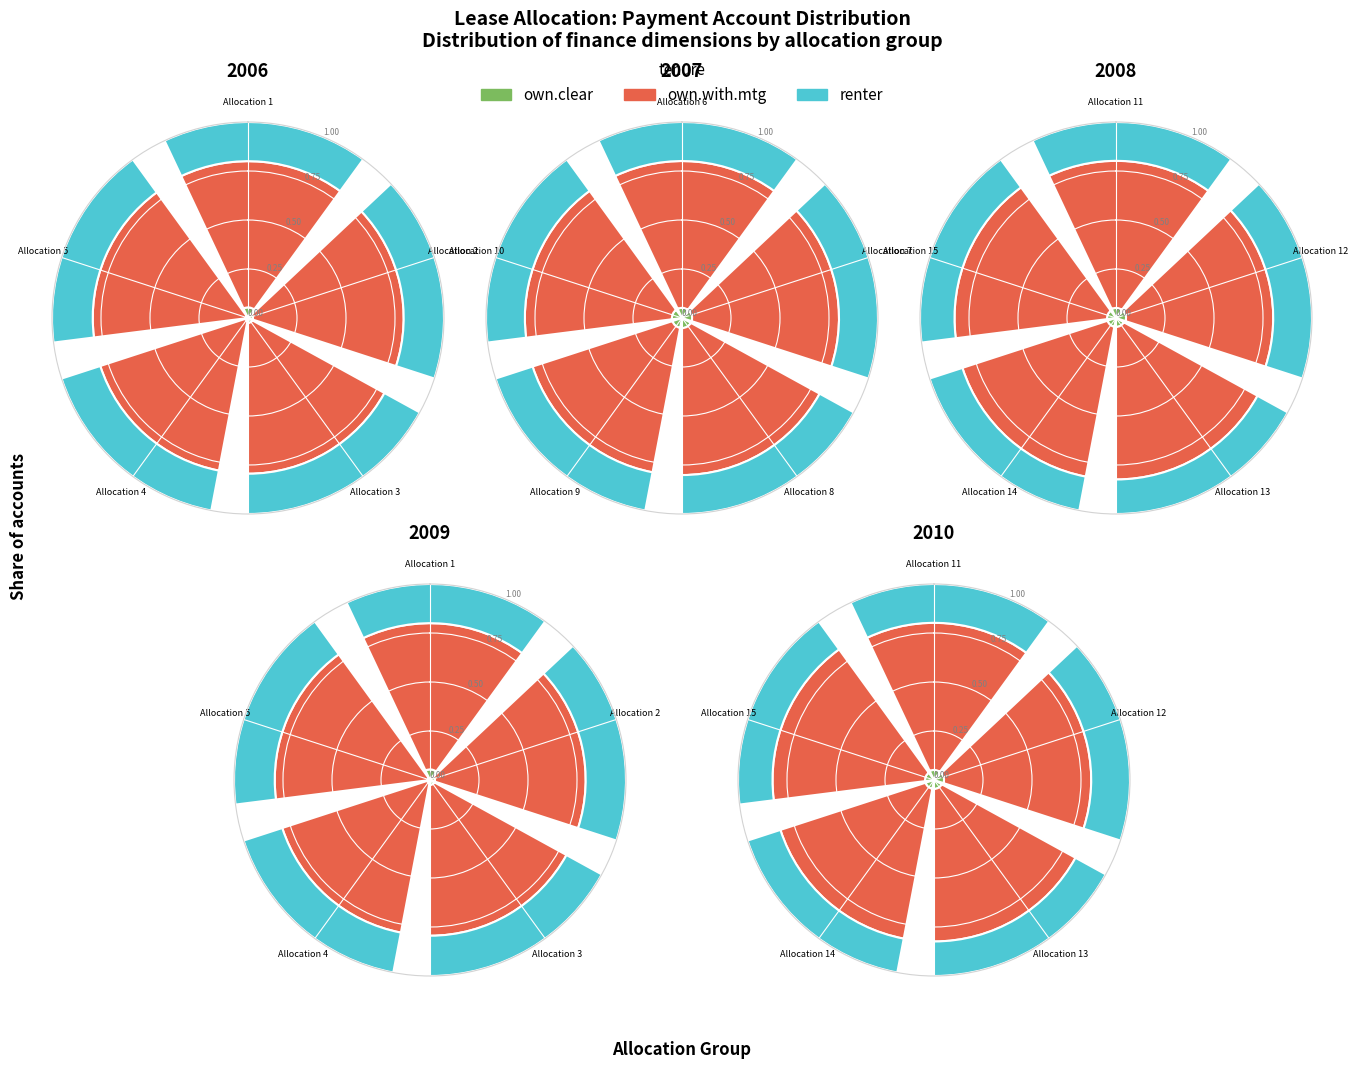

Rank the series at Allocation 12 from lowest to highest value.

own.clear, renter, own.with.mtg